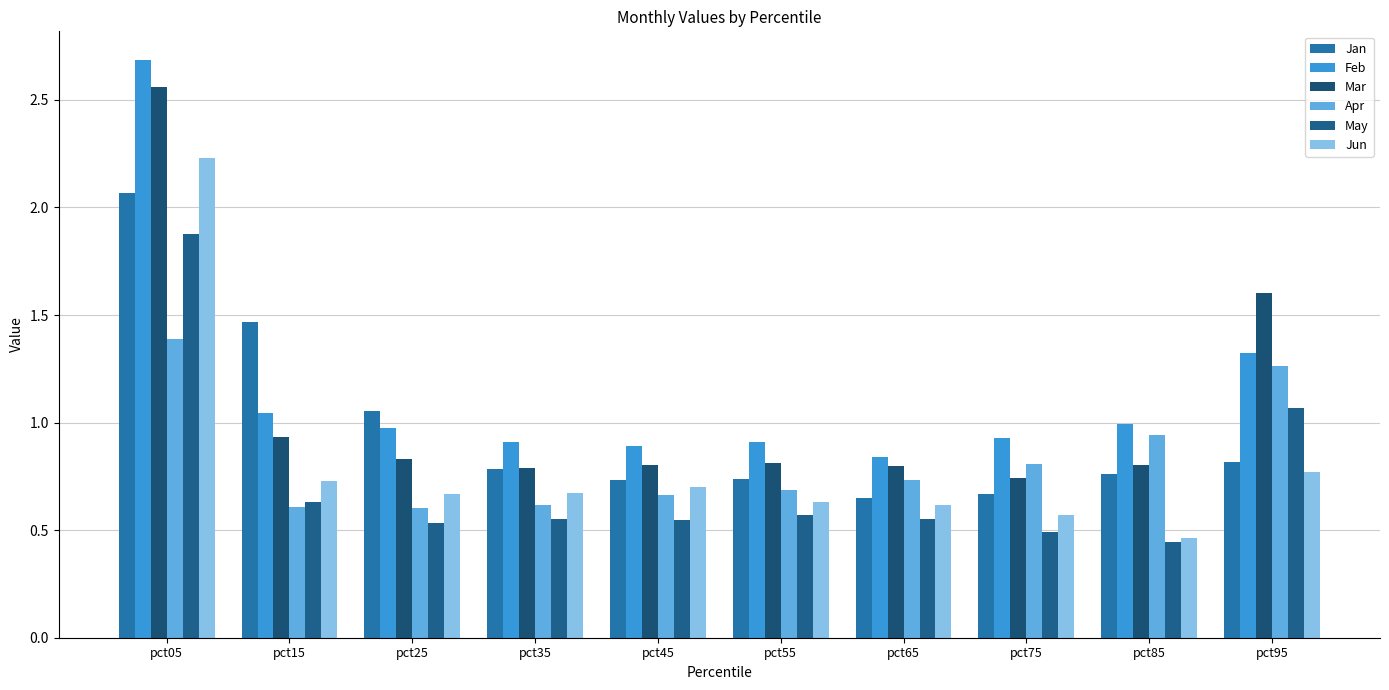

Are the bars horizontal?

No